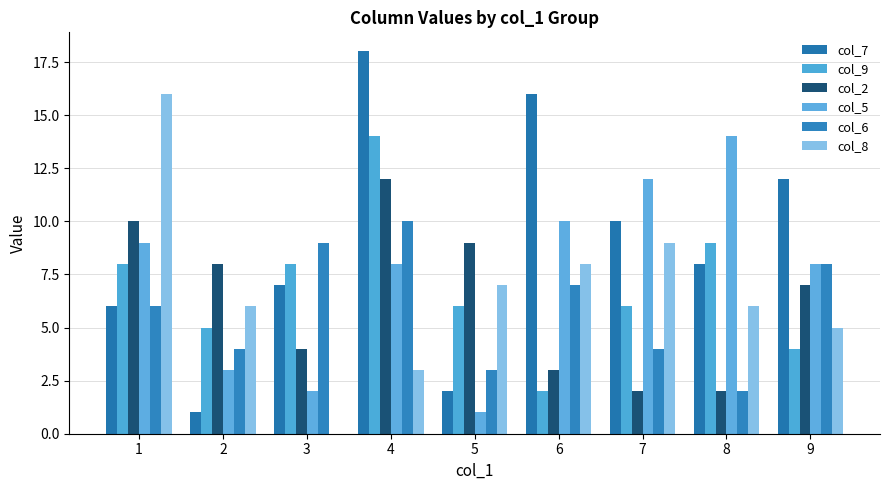

How many groups of bars are there?

9